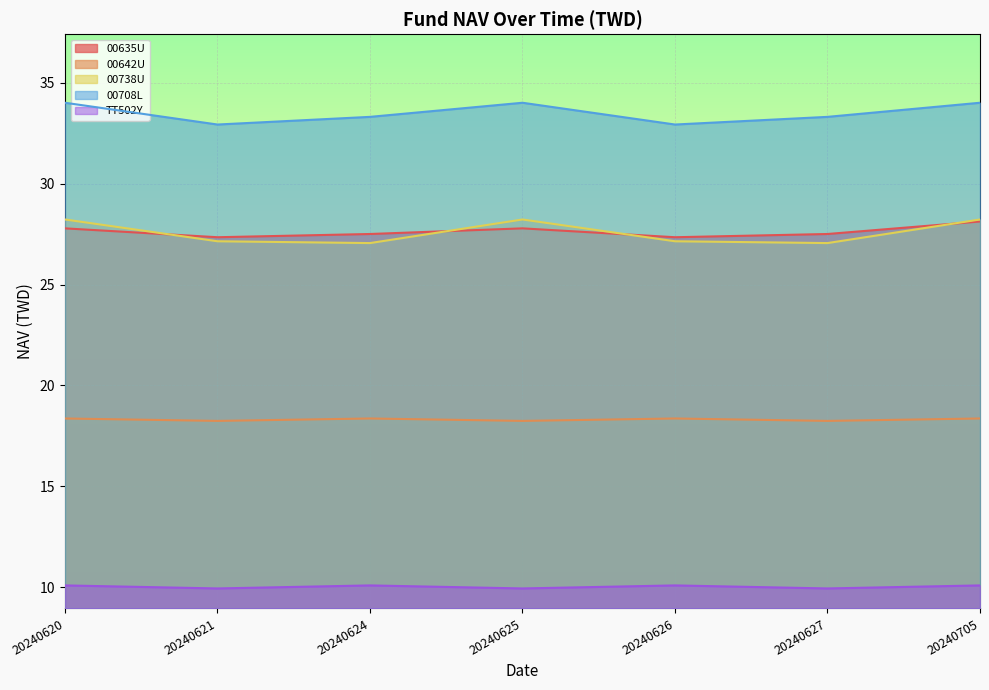

What is the spread (max minus min) of values at 20240624?

23.2